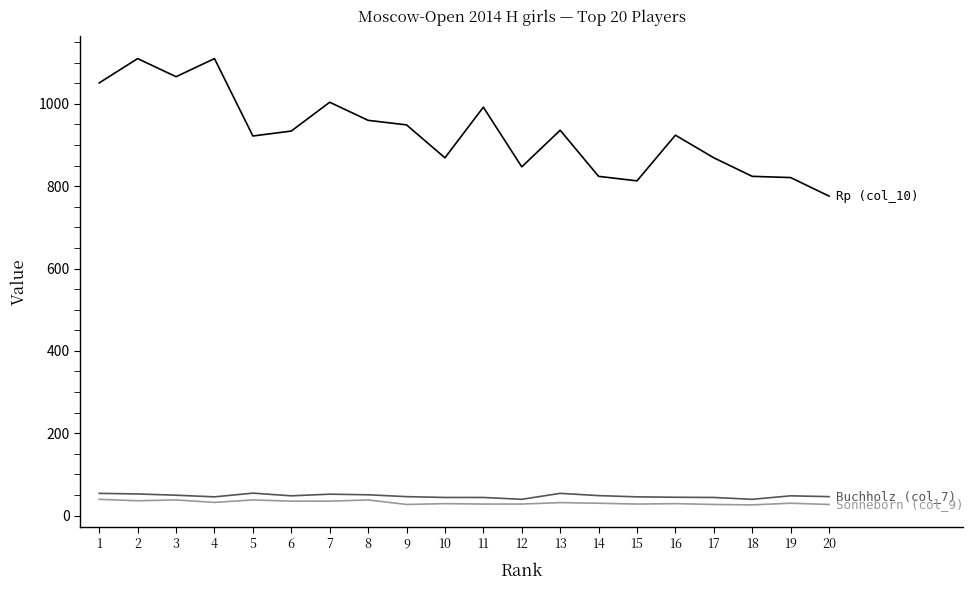

What is the smallest value displayed?

26.0